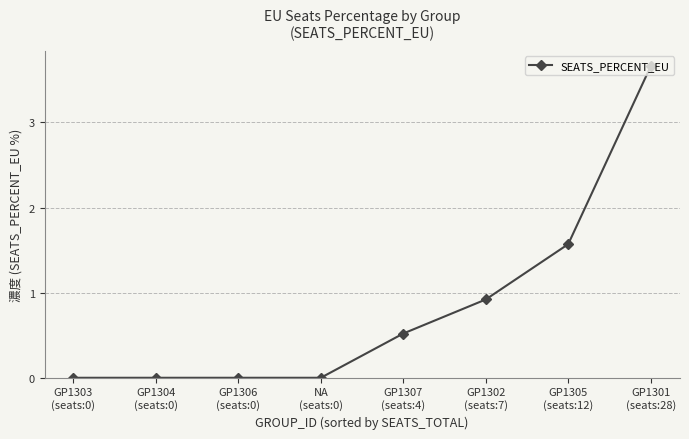

Is this an area chart (filled region under the line)?

No